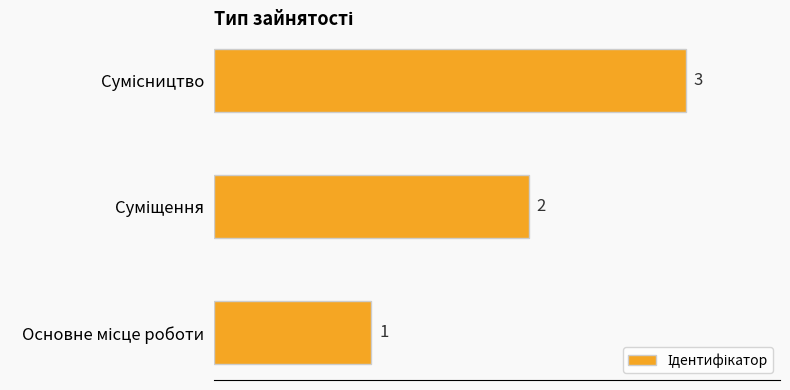

What is the maximum value shown in the chart?

3